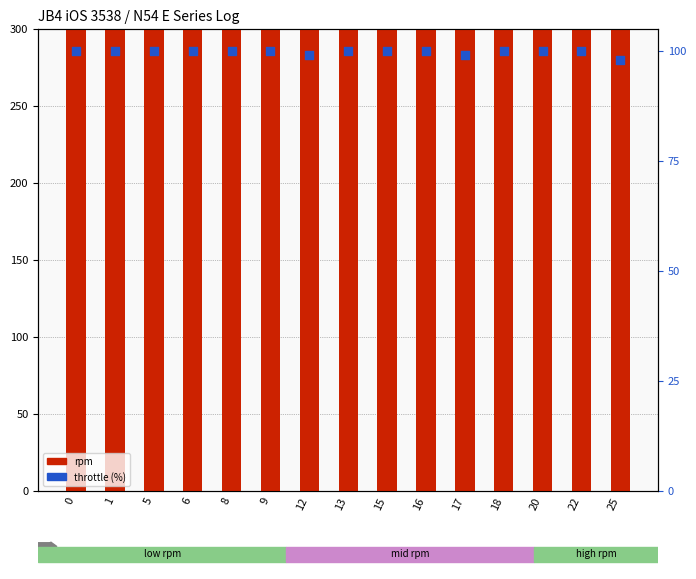

Which series reaches the maximum Y coordinate?

rpm